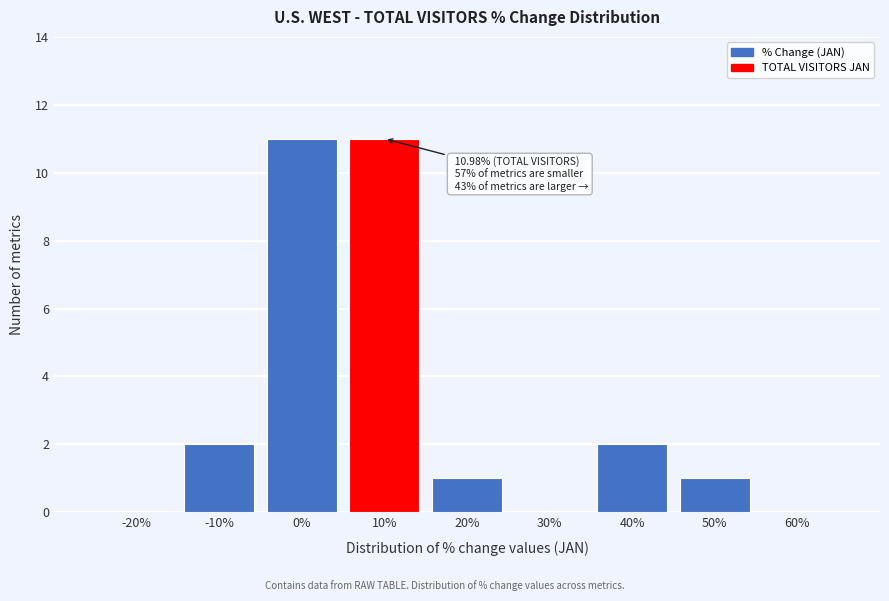

Reading left to right, list all the values displayed in this chart.

-20%=0	-10%=2	0%=11	10%=11	20%=1	30%=0	40%=2	50%=1	60%=0